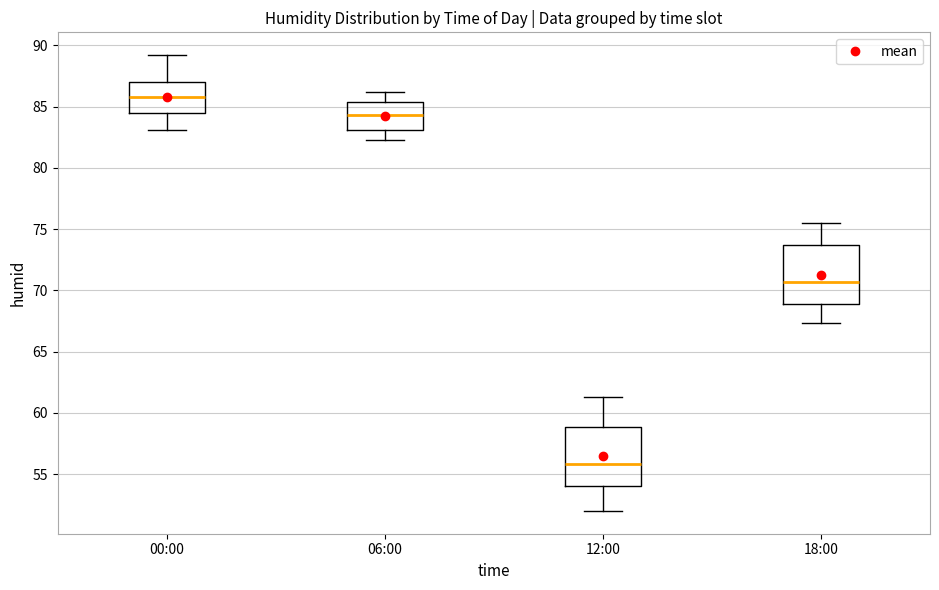

Which box's median line is the highest?

00:00